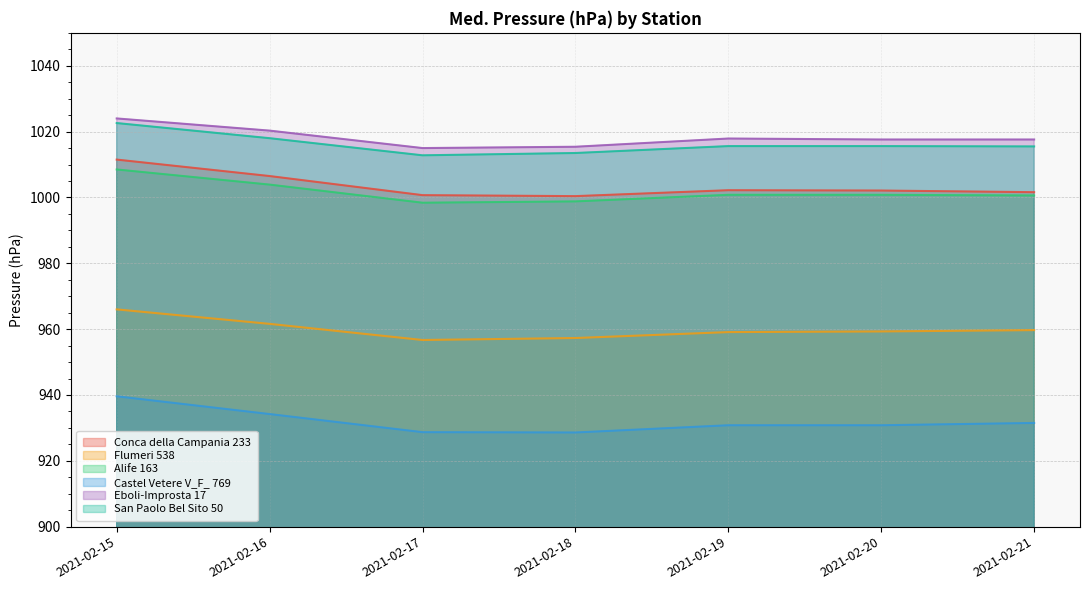

Where is Flumeri 538 nearest to the value 961?

2021-02-16